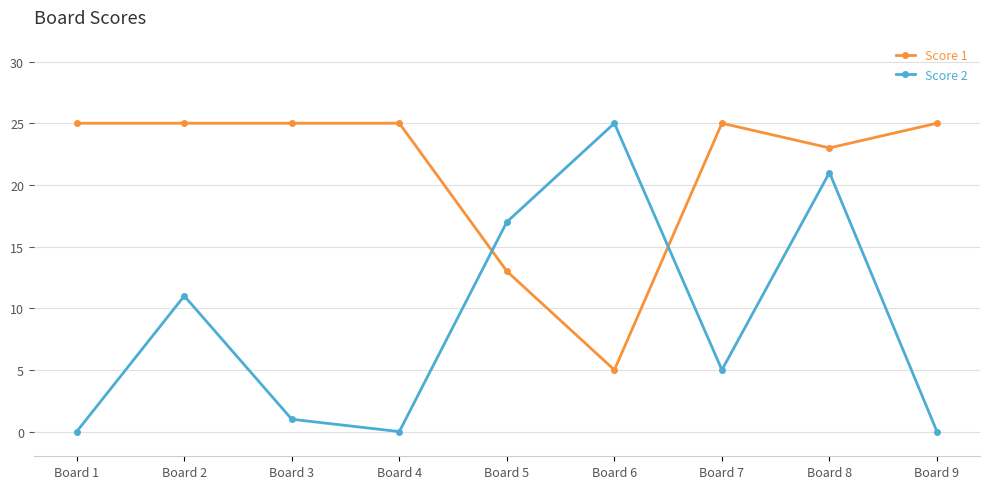

What is the sum of the Score 2 values at Board 7 and Board 2?

16